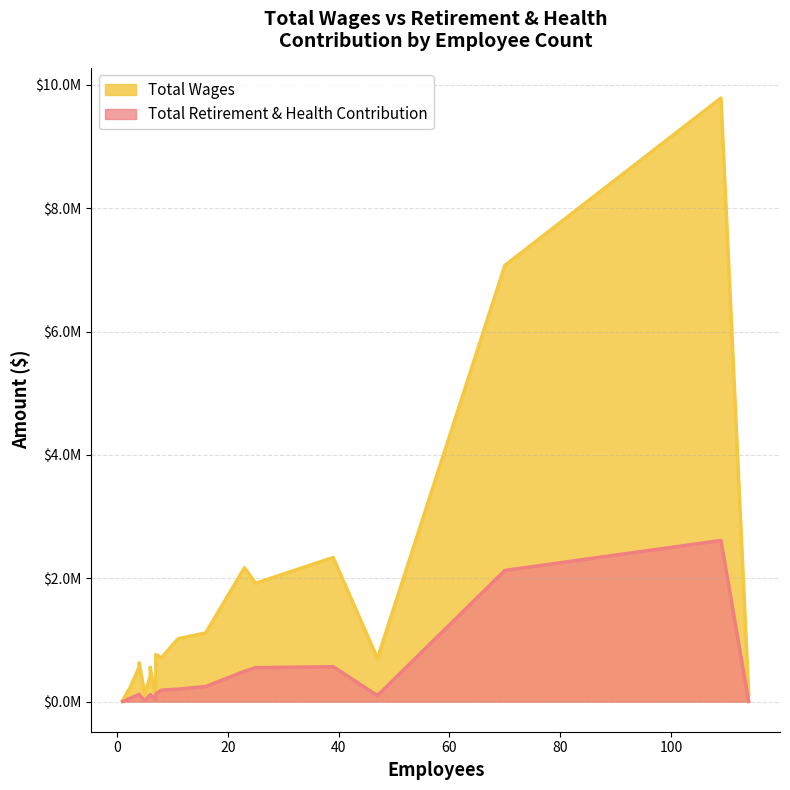

What is the maximum value for Total Wages?

9788435